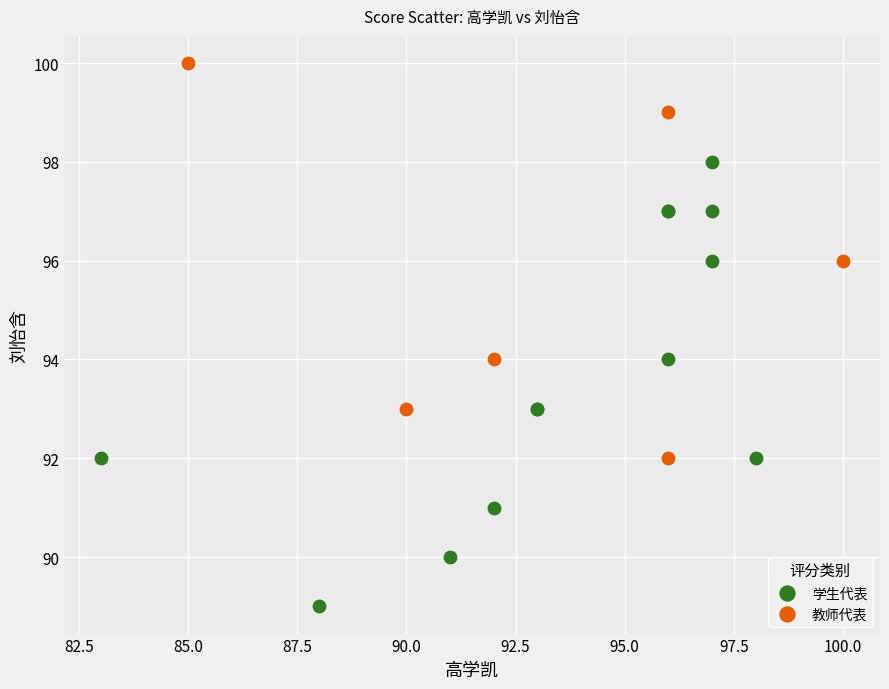

Which series has the largest Y range (max minus min)?

学生代表